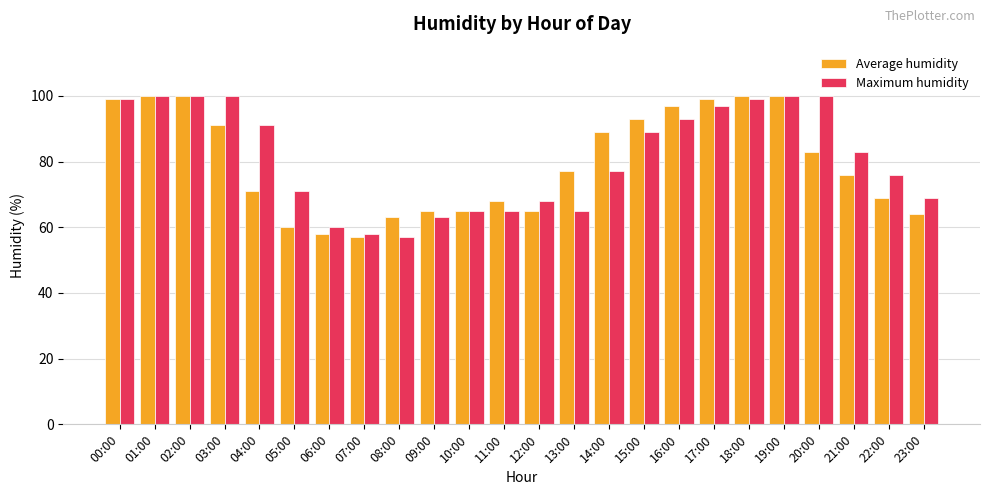

Is the value of Average humidity at 08:00 greater than the value of Maximum humidity at 04:00?

No